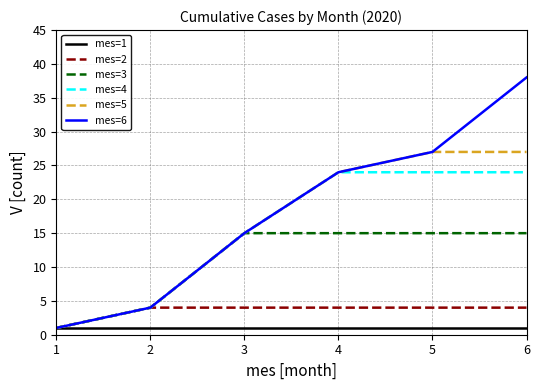

The value of mes=4 at 3 is 15. True or false?

True